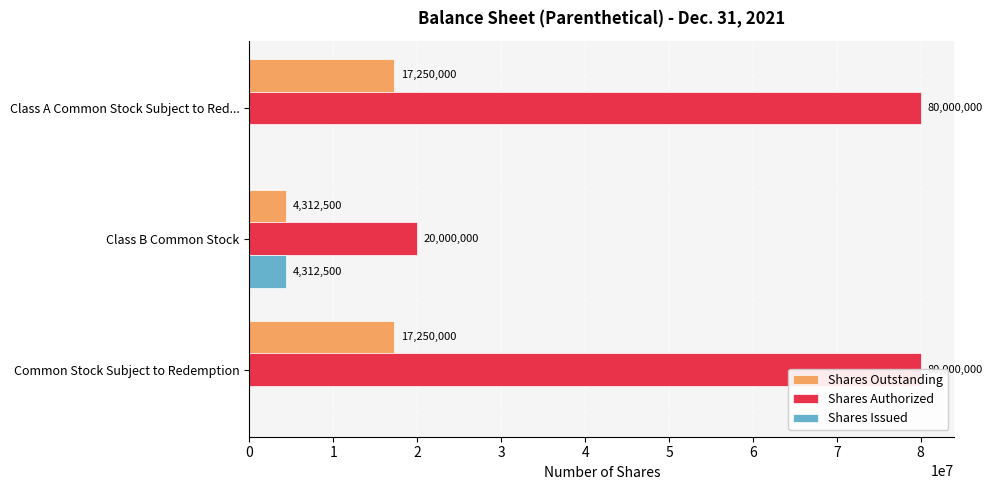

At how many categories does at least one series exceed 60354595?

2